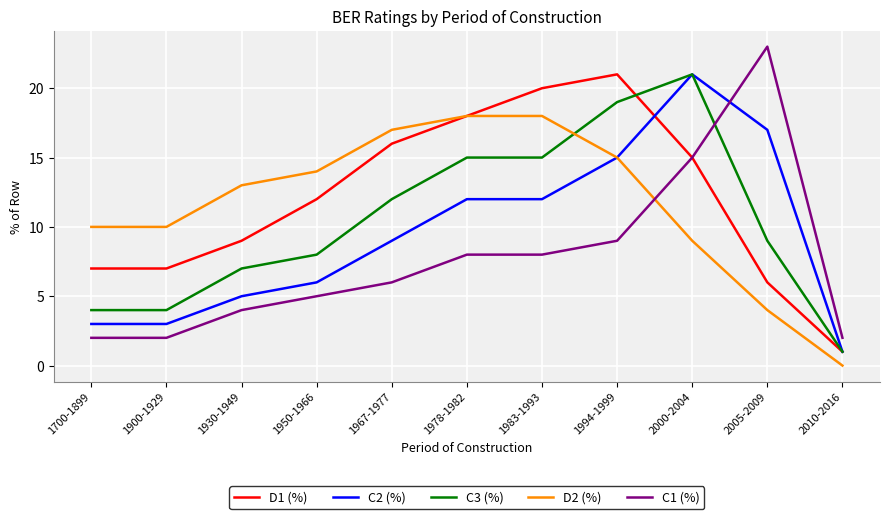

What is the greatest value displayed?

23